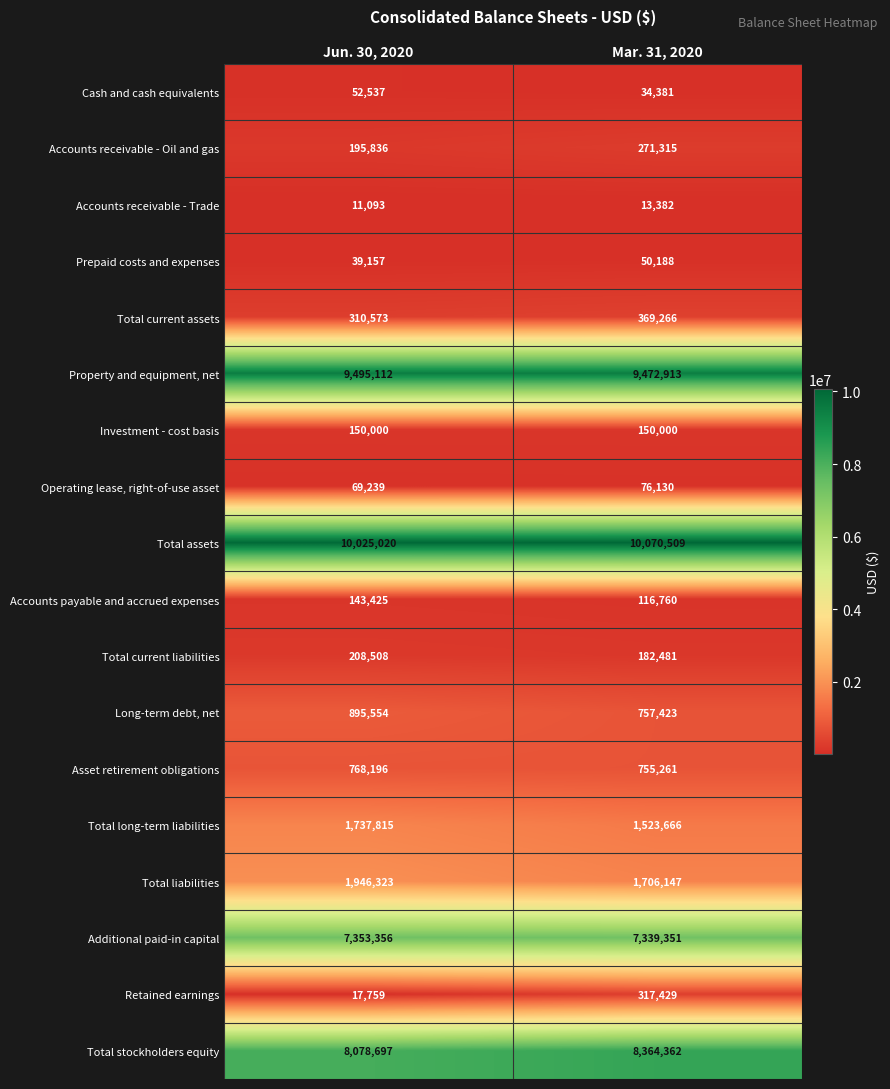

List the series in order of their peak value, lowest first.

Accounts receivable - Trade, Prepaid costs and expenses, Cash and cash equivalents, Operating lease, right-of-use asset, Accounts payable and accrued expenses, Investment - cost basis, Total current liabilities, Accounts receivable - Oil and gas, Retained earnings, Total current assets, Asset retirement obligations, Long-term debt, net, Total long-term liabilities, Total liabilities, Additional paid-in capital, Total stockholders equity, Property and equipment, net, Total assets